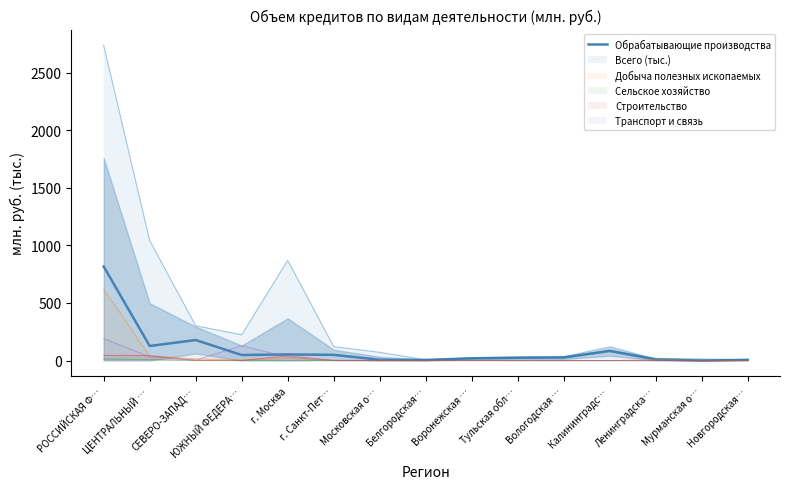

Where is the first local maximum?

СЕВЕРО-ЗАПАД…